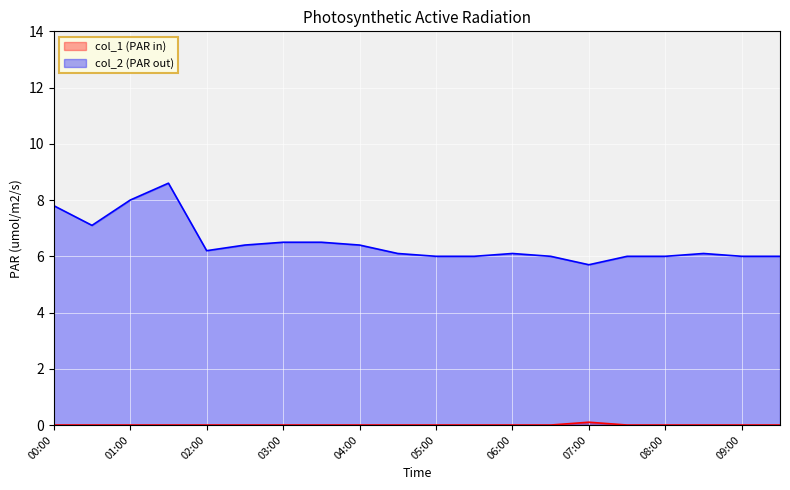

Reading right to left, list all the values displayed in this chart.

col_1: 0.0	0.0	0.0	0.0	0.0	0.1	0.0	0.0	0.0	0.0	0.0	0.0	0.0	0.0	0.0	0.0	0.0	0.0	0.0	0.0
col_2: 6.0	6.0	6.1	6.0	6.0	5.7	6.0	6.1	6.0	6.0	6.1	6.4	6.5	6.5	6.4	6.2	8.6	8.0	7.1	7.8